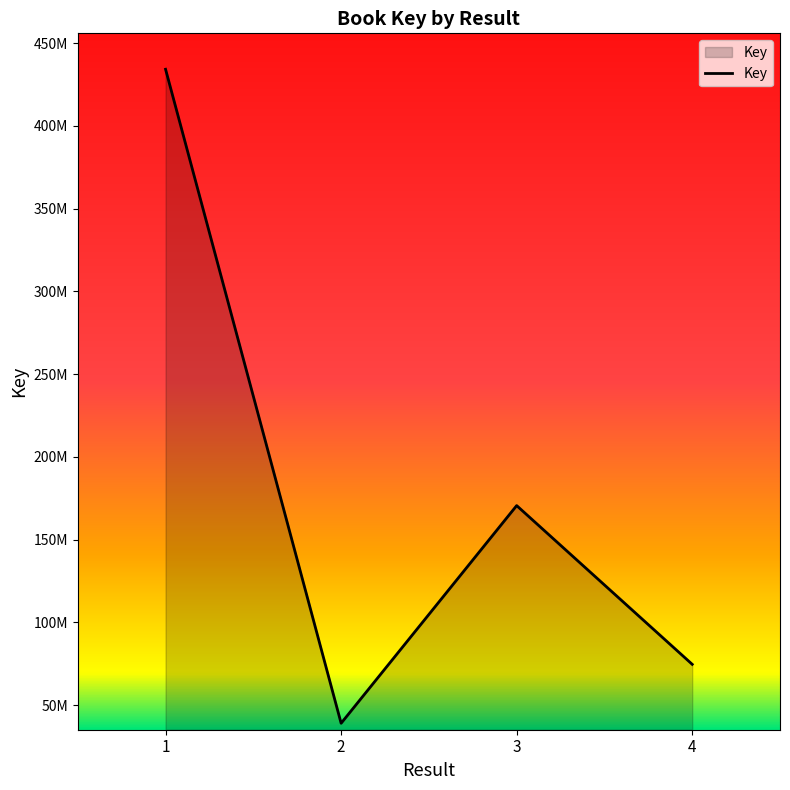

Rank the categories by value from highest to lowest.

1, 3, 4, 2